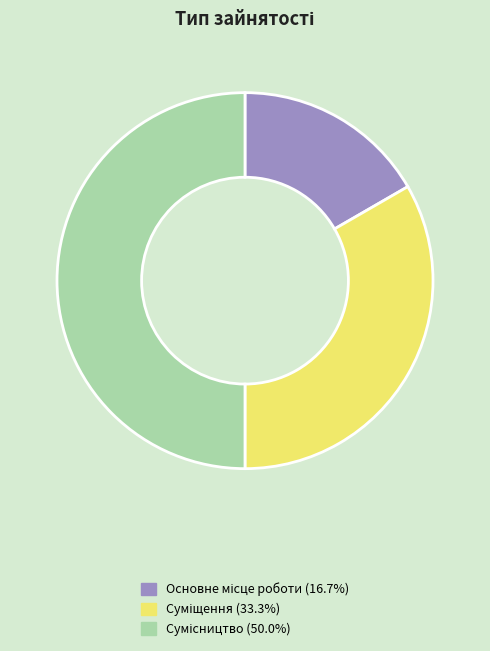

Count the number of slices in the pie.

3